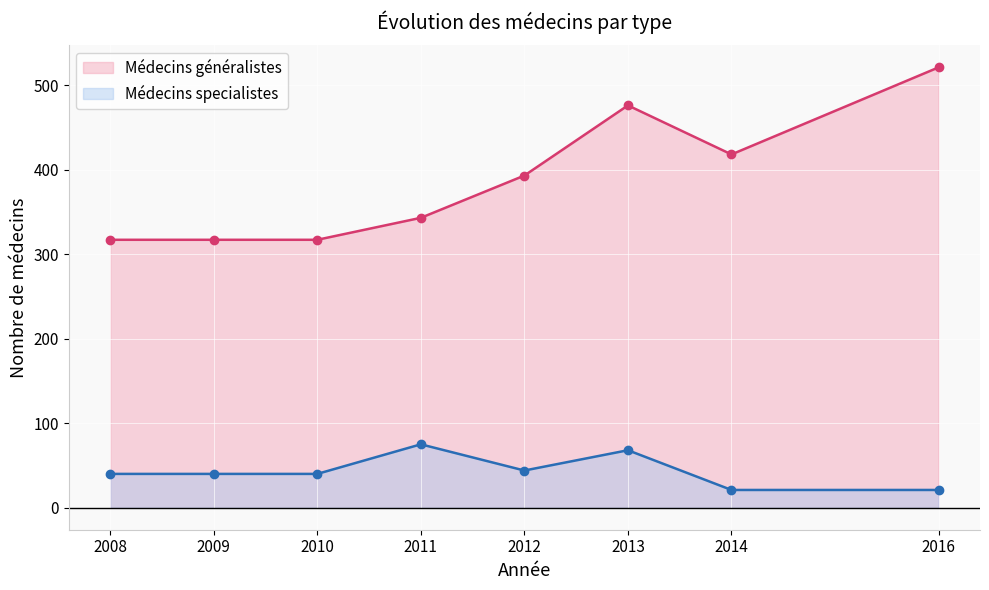

Reading left to right, what are all the values shown in this chart?

Médecins généralistes: 2008=317	2009=317	2010=317	2011=343	2012=393	2013=476	2014=418	2016=521
Médecins specialistes: 2008=40	2009=40	2010=40	2011=75	2012=44	2013=68	2014=21	2016=21